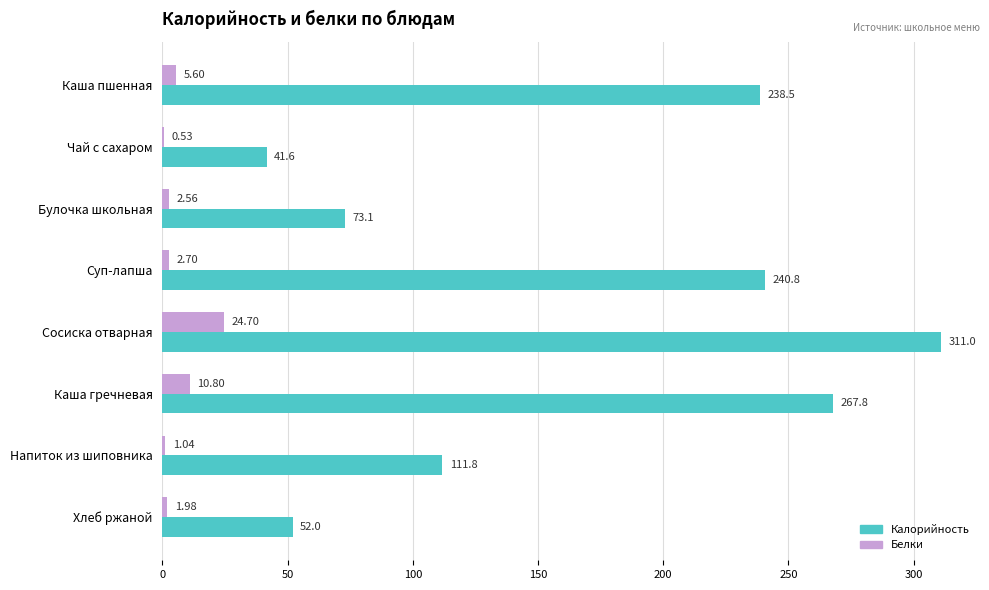

Is the value of Белки at Суп-лапша greater than the value of Калорийность at Суп-лапша?

No